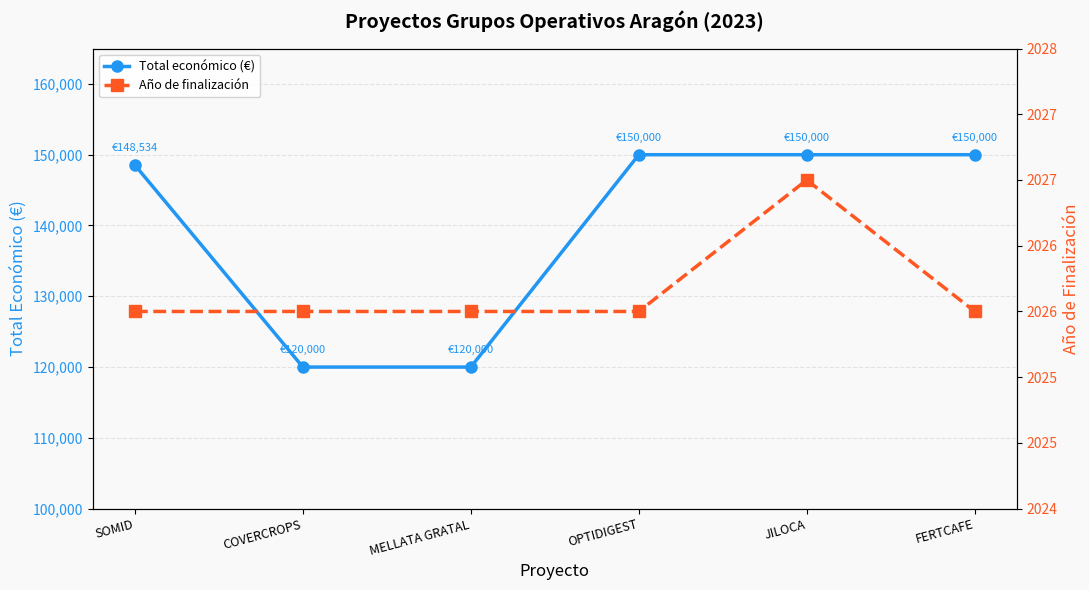

Reading right to left, extract all data points from this chart.

Total económico (€): FERTCAFE=150000	JILOCA=150000	OPTIDIGEST=150000	MELLATA GRATAL=120000	COVERCROPS=120000	SOMID=148534
Año de finalización: FERTCAFE=2026	JILOCA=2027	OPTIDIGEST=2026	MELLATA GRATAL=2026	COVERCROPS=2026	SOMID=2026